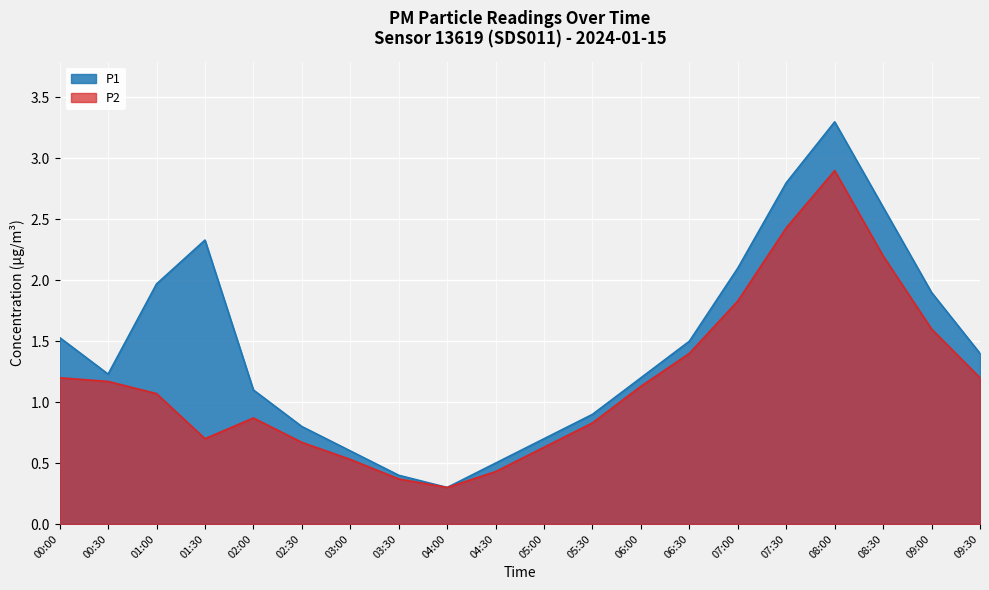

Where is the first local minimum for P2?

01:30